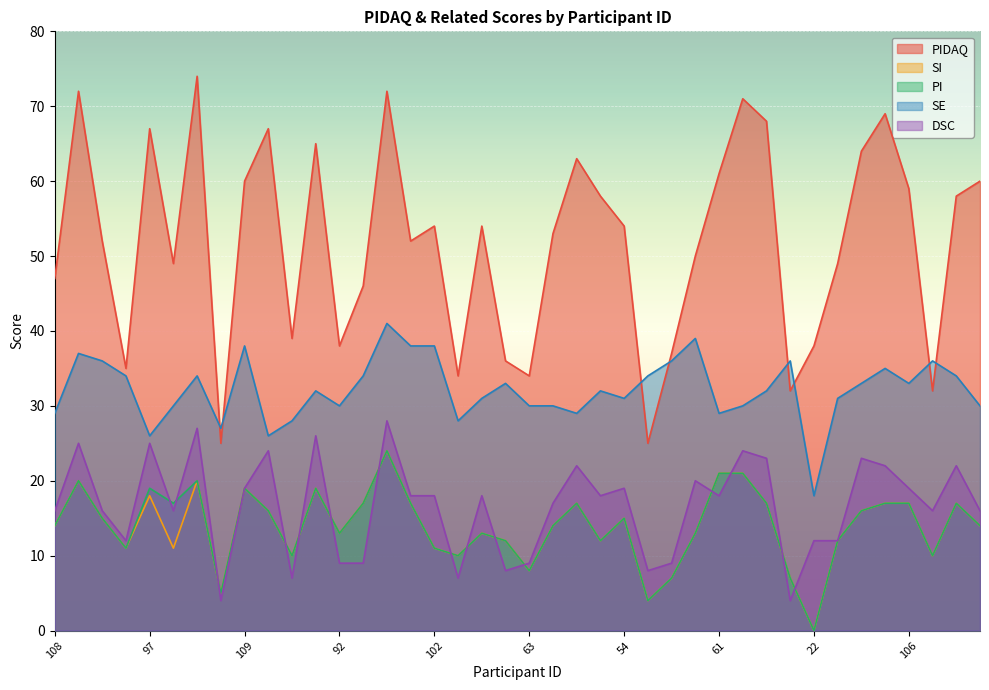

Rank the series by their maximum value, from lowest to highest.

SI, PI, DSC, SE, PIDAQ